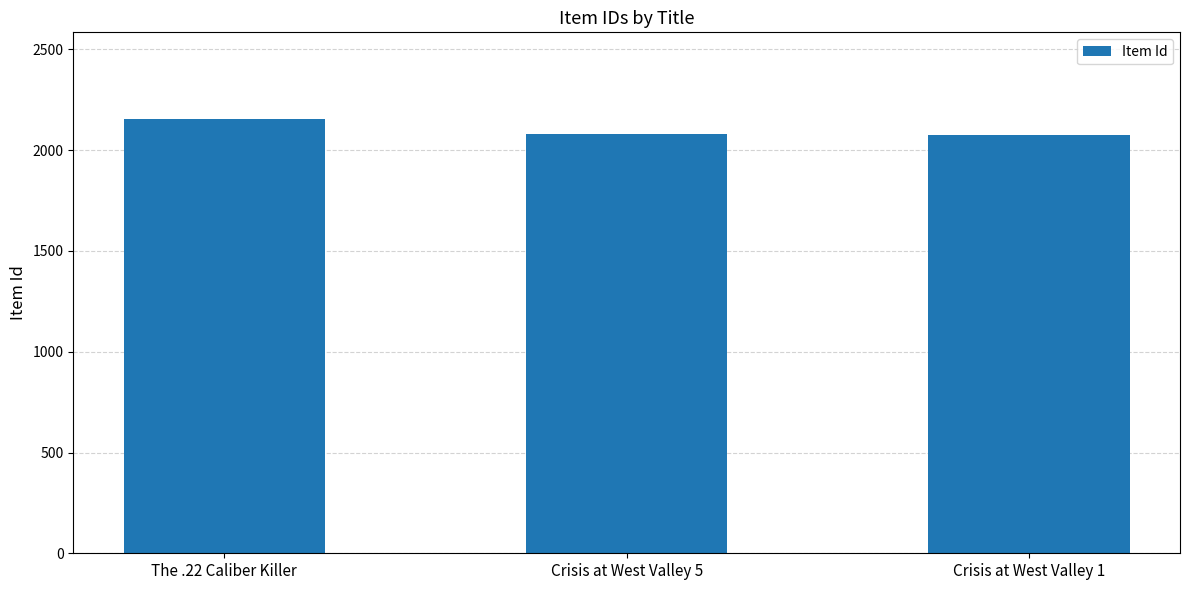

The value at Crisis at West Valley 1 is 2076. True or false?

True